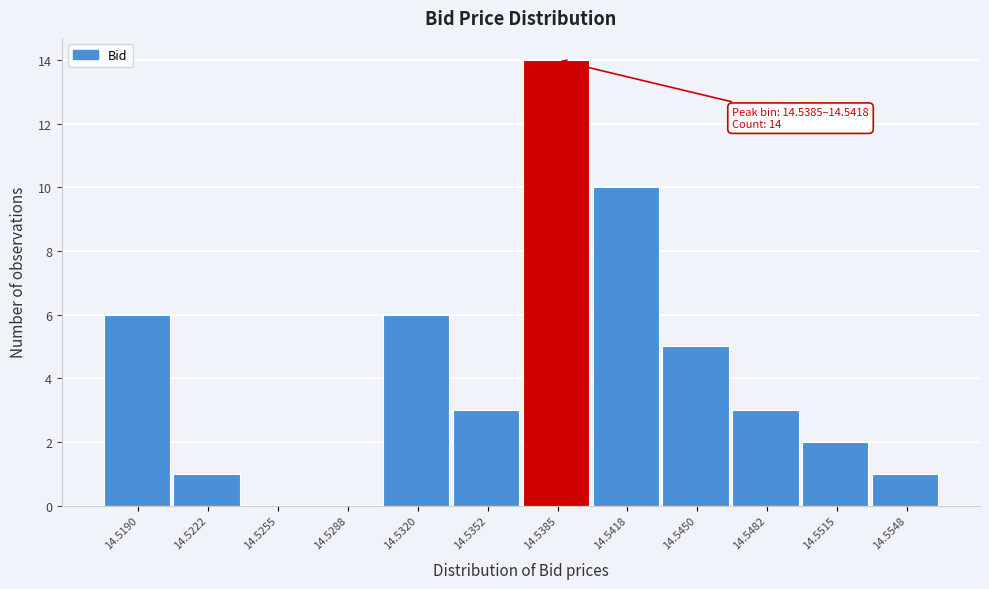

Reading right to left, transcribe all the data shown in this chart.

14.5548=1	14.5515=2	14.5482=3	14.5450=5	14.5418=10	14.5385=14	14.5352=3	14.5320=6	14.5288=0	14.5255=0	14.5222=1	14.5190=6